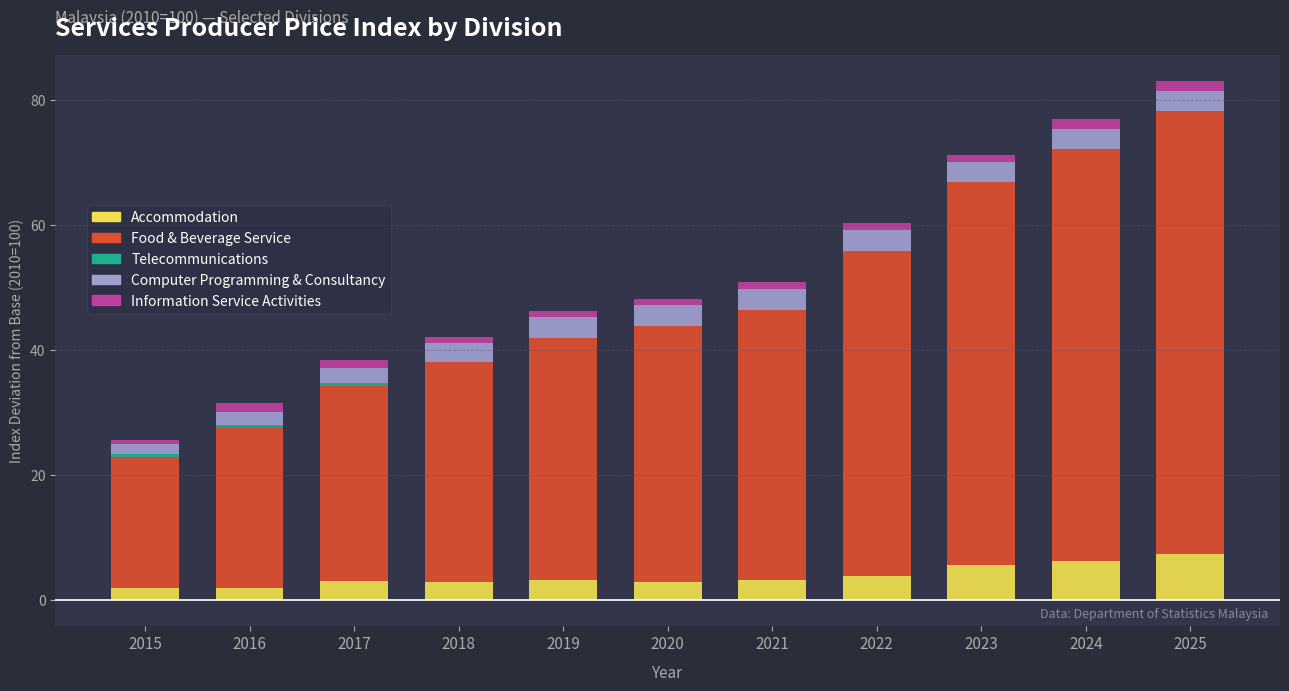

Reading left to right, list all the values displayed in this chart.

Accommodation: 1.8	1.9	3.0	2.8	3.1	2.8	3.2	3.8	5.5	6.2	7.3
Food & Beverage Service: 21.1	25.7	31.2	35.2	38.7	41.0	43.1	52.0	61.4	66.0	70.9
Telecommunications: 0.4	0.4	0.4	0.0	0.1	0.0	0.0	0.0	0.0	0.0	0.0
Computer Programming & Consultancy: 1.6	2.1	2.4	3.1	3.3	3.4	3.5	3.4	3.1	3.2	3.2
Information Service Activities: 0.6	1.4	1.4	1.0	1.0	1.0	1.0	1.1	1.2	1.5	1.6